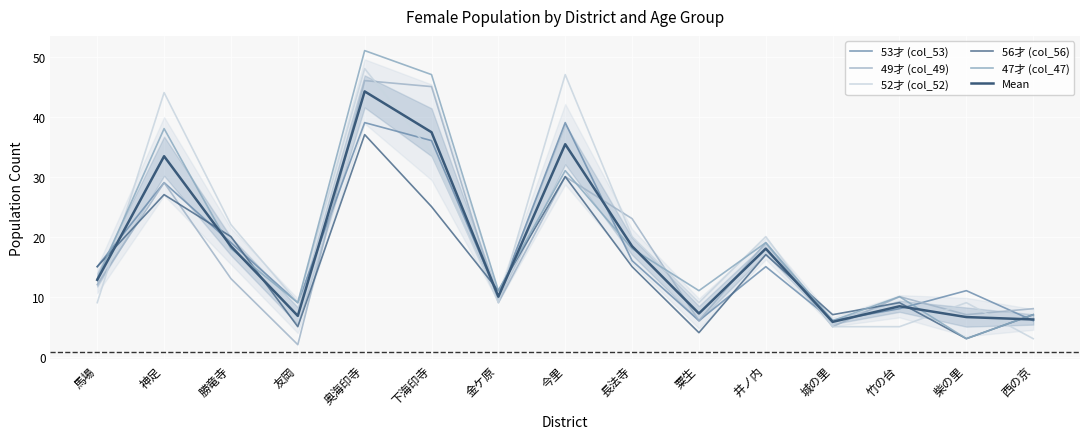

Reading left to right, transcribe all the data shown in this chart.

53才 (col_53): 馬場=15.0	神足=29.0	勝竜寺=19.0	友岡=9.0	奥海印寺=39.0	下海印寺=36.0	金ケ原=10.0	今里=39.0	長法寺=16.0	粟生=6.0	井ノ内=15.0	城の里=6.0	竹の台=8.0	柴の里=11.0	西の京=6.0
49才 (col_49): 馬場=12.0	神足=29.0	勝竜寺=13.0	友岡=2.0	奥海印寺=46.0	下海印寺=45.0	金ケ原=9.0	今里=30.0	長法寺=23.0	粟生=6.0	井ノ内=19.0	城の里=5.0	竹の台=10.0	柴の里=7.0	西の京=8.0
52才 (col_52): 馬場=9.0	神足=44.0	勝竜寺=22.0	友岡=9.0	奥海印寺=48.0	下海印寺=34.0	金ケ原=9.0	今里=47.0	長法寺=20.0	粟生=9.0	井ノ内=20.0	城の里=5.0	竹の台=5.0	柴の里=9.0	西の京=3.0
56才 (col_56): 馬場=15.0	神足=27.0	勝竜寺=20.0	友岡=5.0	奥海印寺=37.0	下海印寺=25.0	金ケ原=11.0	今里=30.0	長法寺=15.0	粟生=4.0	井ノ内=17.0	城の里=7.0	竹の台=9.0	柴の里=3.0	西の京=7.0
47才 (col_47): 馬場=13.0	神足=38.0	勝竜寺=18.0	友岡=9.0	奥海印寺=51.0	下海印寺=47.0	金ケ原=11.0	今里=31.0	長法寺=18.0	粟生=11.0	井ノ内=19.0	城の里=6.0	竹の台=10.0	柴の里=3.0	西の京=7.0
Mean: 馬場=12.8	神足=33.4	勝竜寺=18.4	友岡=6.8	奥海印寺=44.2	下海印寺=37.4	金ケ原=10.0	今里=35.4	長法寺=18.4	粟生=7.2	井ノ内=18.0	城の里=5.8	竹の台=8.4	柴の里=6.6	西の京=6.2